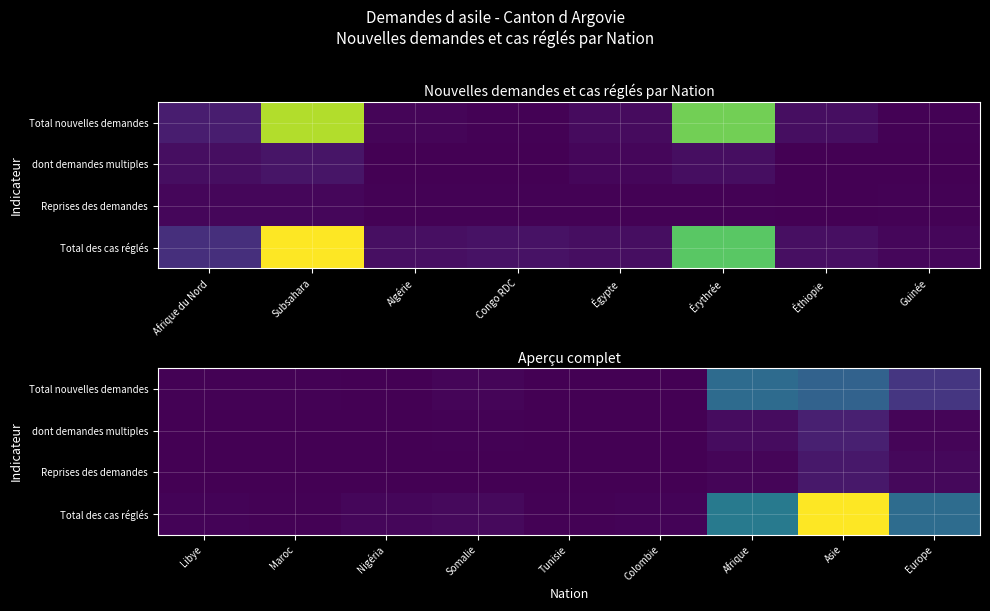

Is the value of Total nouvelles demandes at Somalie greater than the value of Reprises des demandes at Afrique?

No